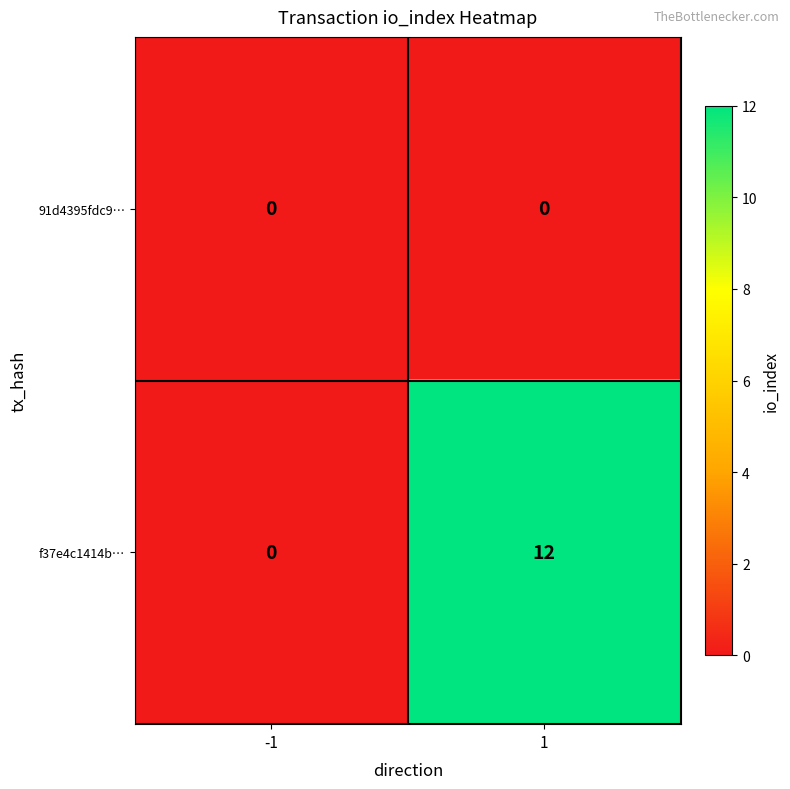

At how many categories does at least one series exceed 9?

1